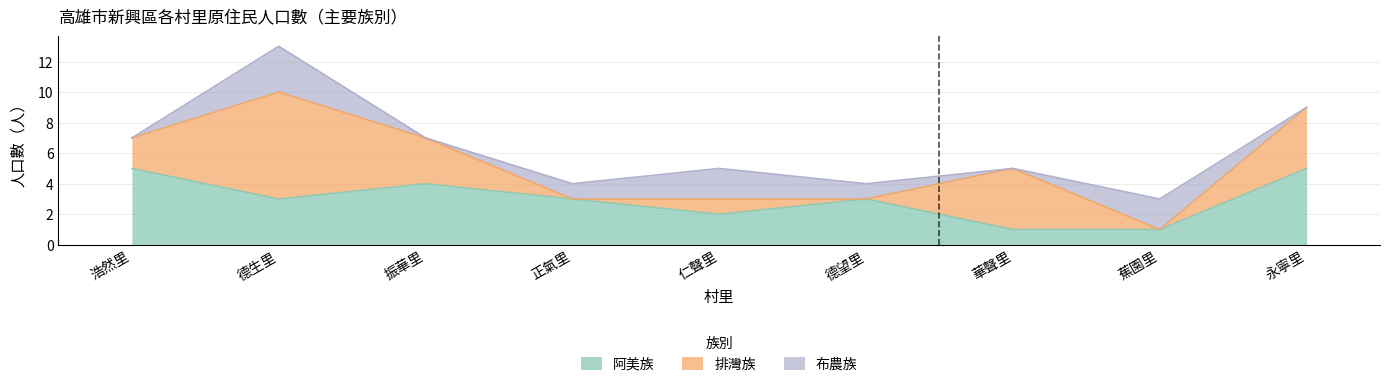

Reading left to right, what are all the values shown in this chart?

阿美族: 5	3	4	3	2	3	1	1	5
排灣族: 2	7	3	0	1	0	4	0	4
布農族: 0	3	0	1	2	1	0	2	0